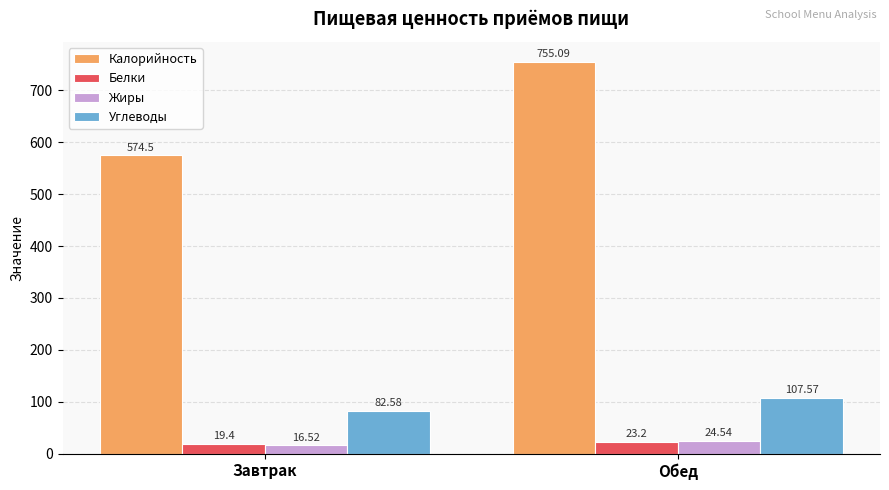

At how many categories does at least one series exceed 278?

2